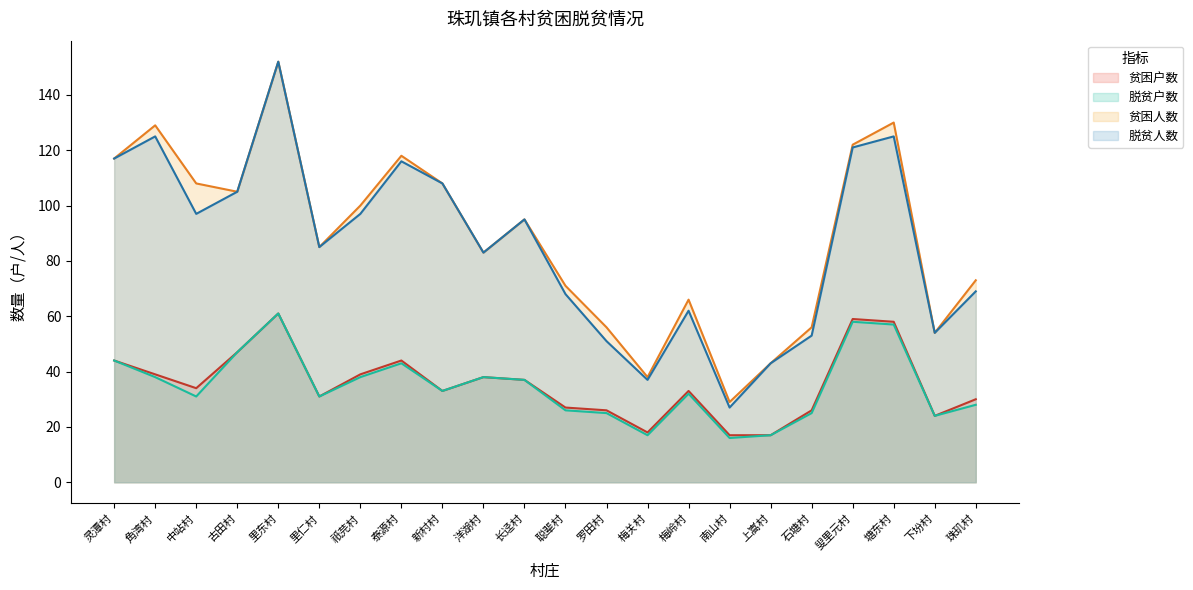

Where is the first local maximum for 脱贫户数?

里东村